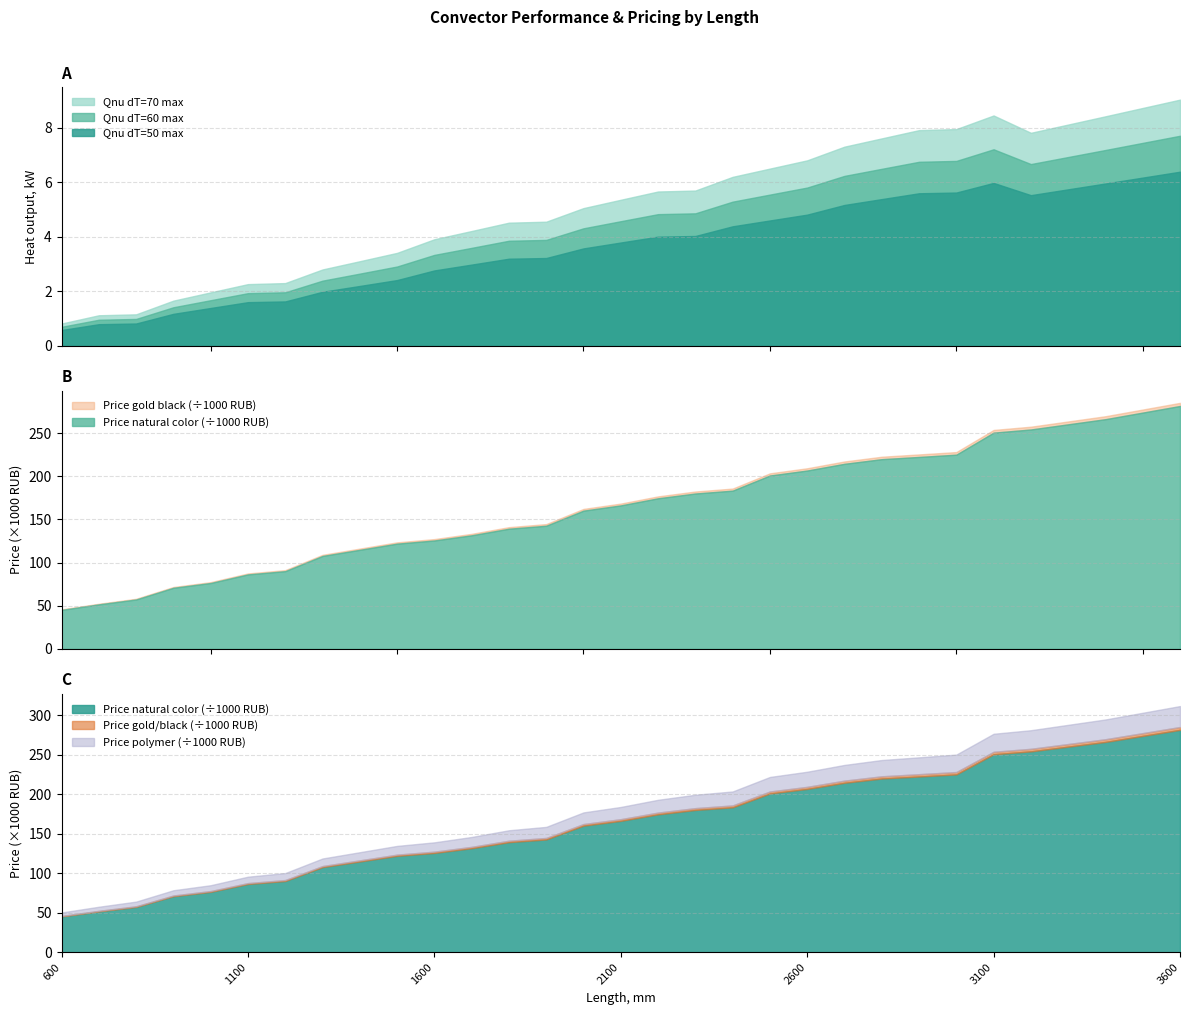

At which label is Qnu dT=70 max closest to 4?

1600